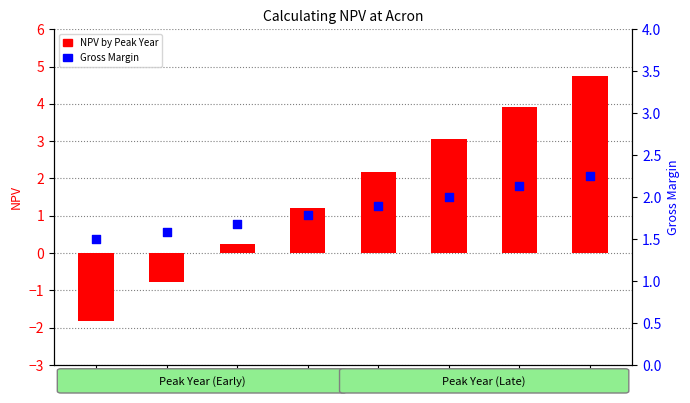

At how many categories does at least one series exceed 4?

1